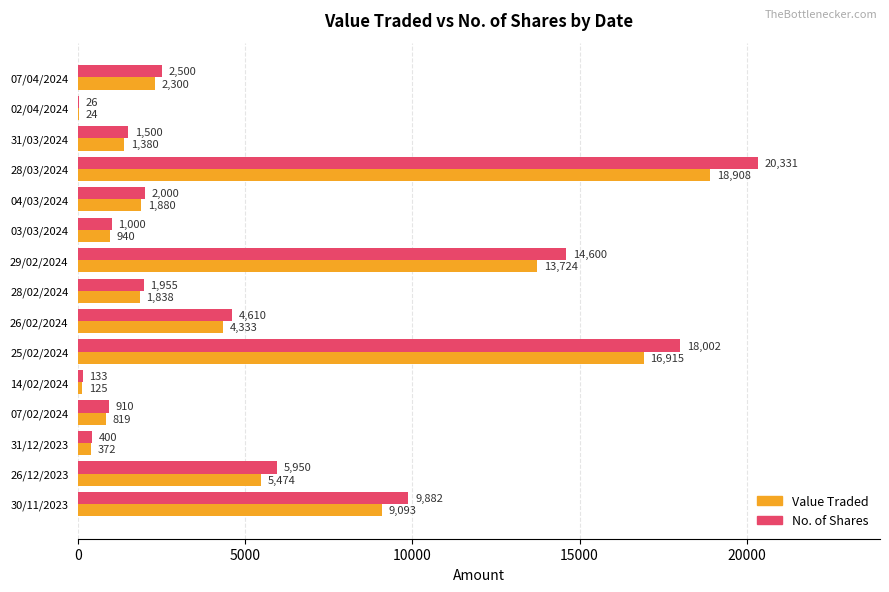

What is the sum of all Value Traded values?

78125